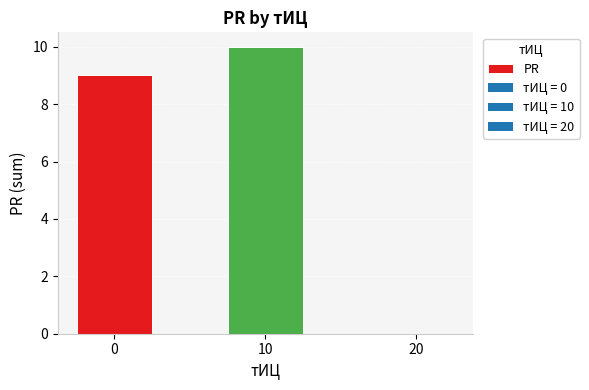

Are the bars horizontal?

No